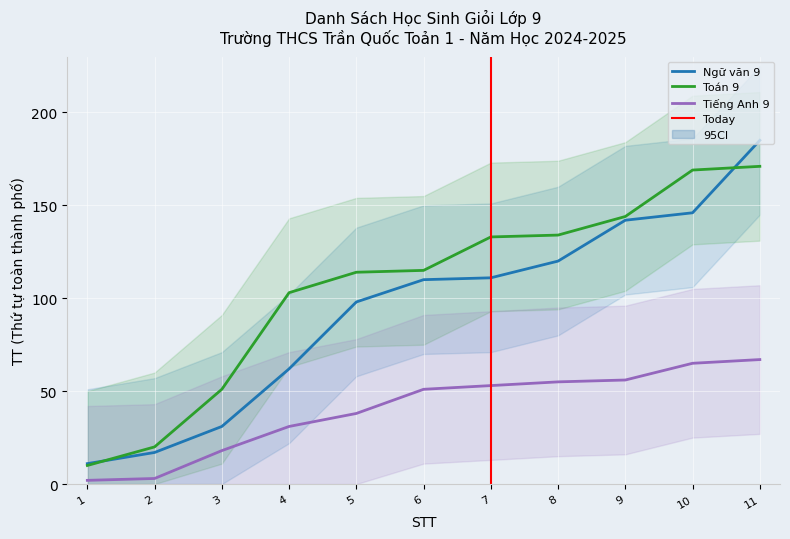

How many lines are shown in the chart?

3